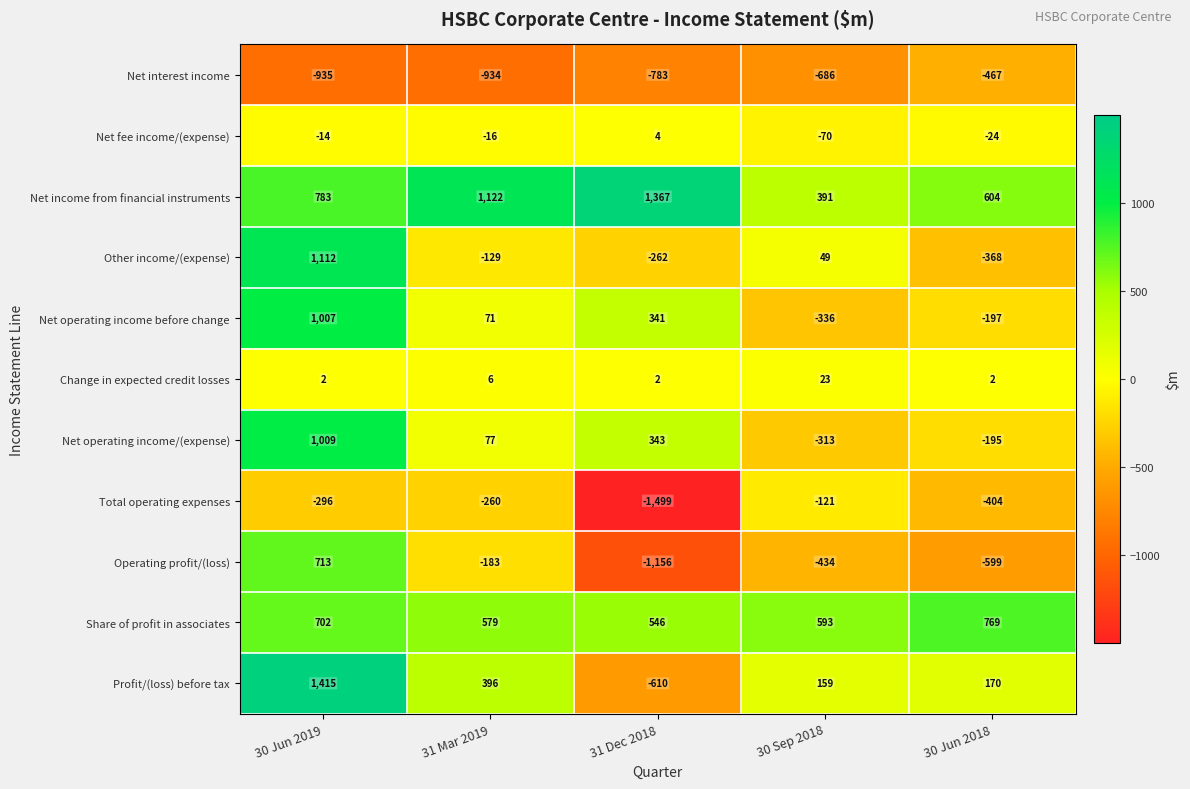

List the series in order of their peak value, highest first.

Profit/(loss) before tax, Net income from financial instruments, Other income/(expense), Net operating income/(expense), Net operating income before change, Share of profit in associates, Operating profit/(loss), Change in expected credit losses, Net fee income/(expense), Total operating expenses, Net interest income